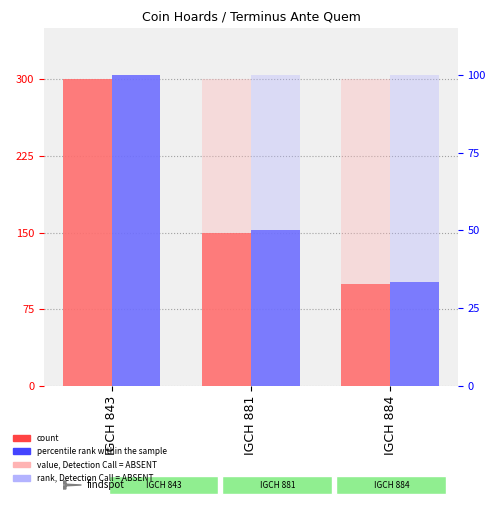

Where does the count series first go above 150?

IGCH 843